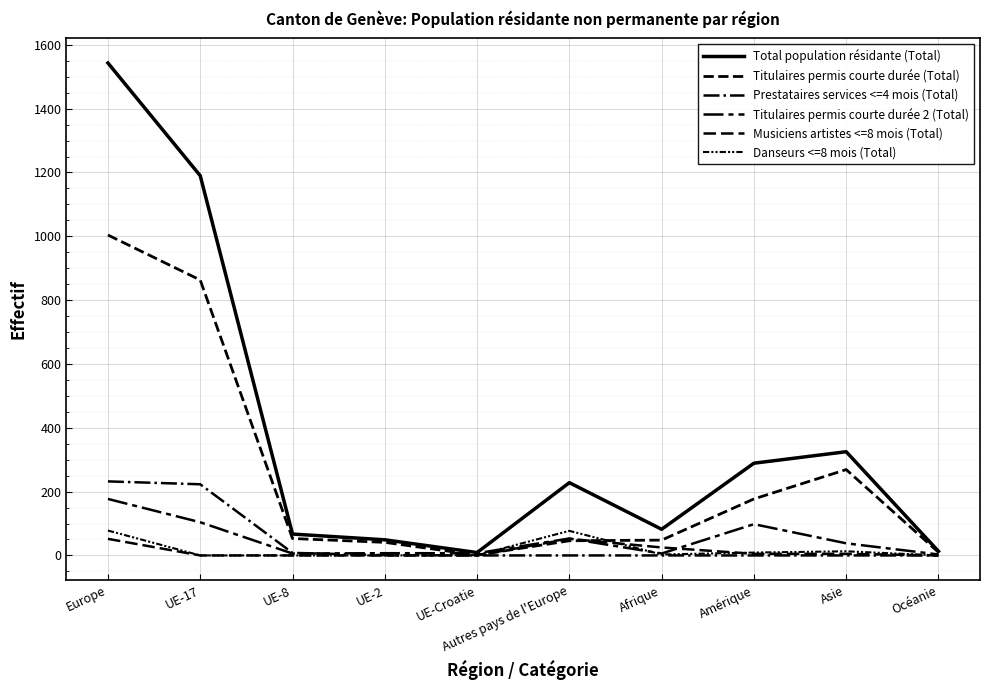

Does the chart have visible grid lines?

Yes